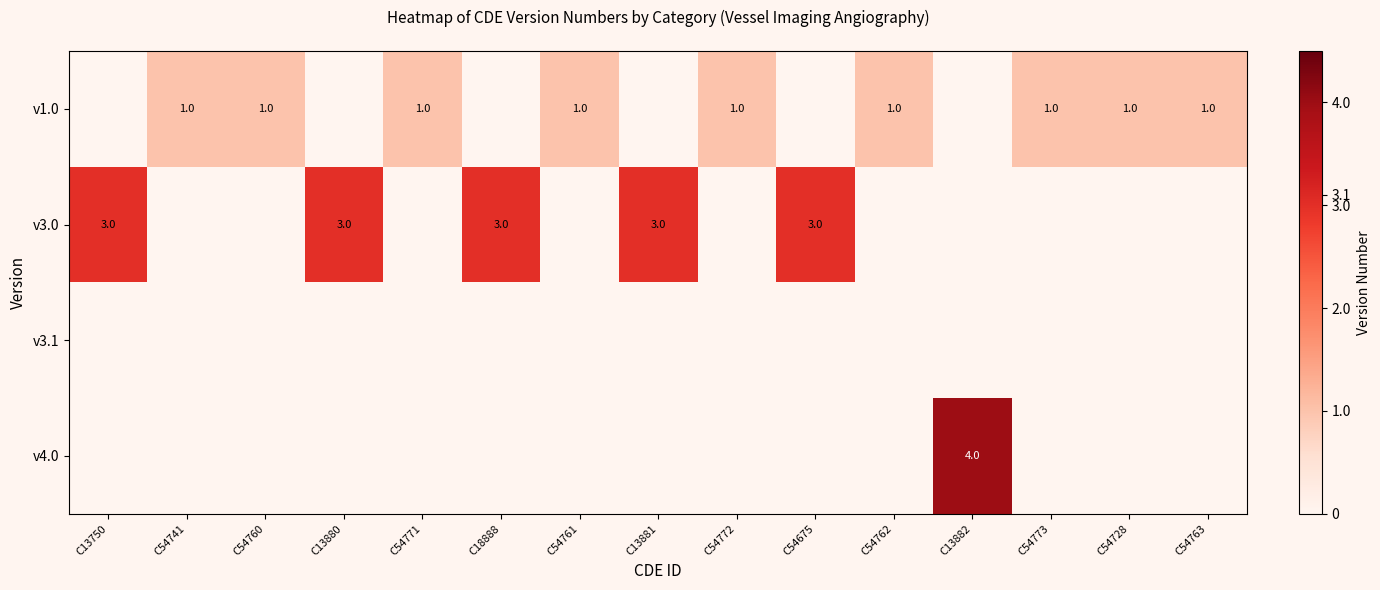

Count the number of data series in this chart.

4